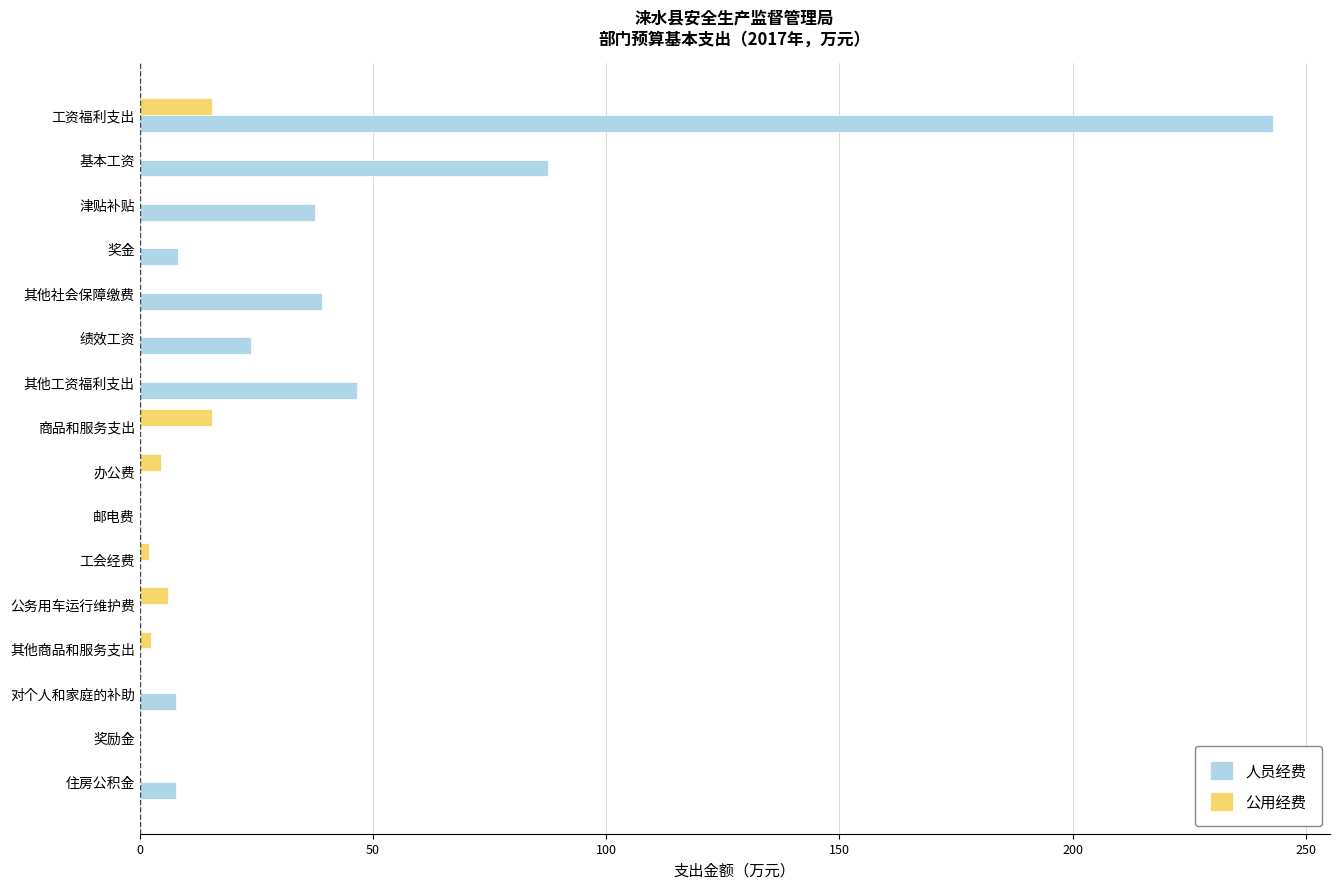

Which series has the largest total across all categories?

人员经费